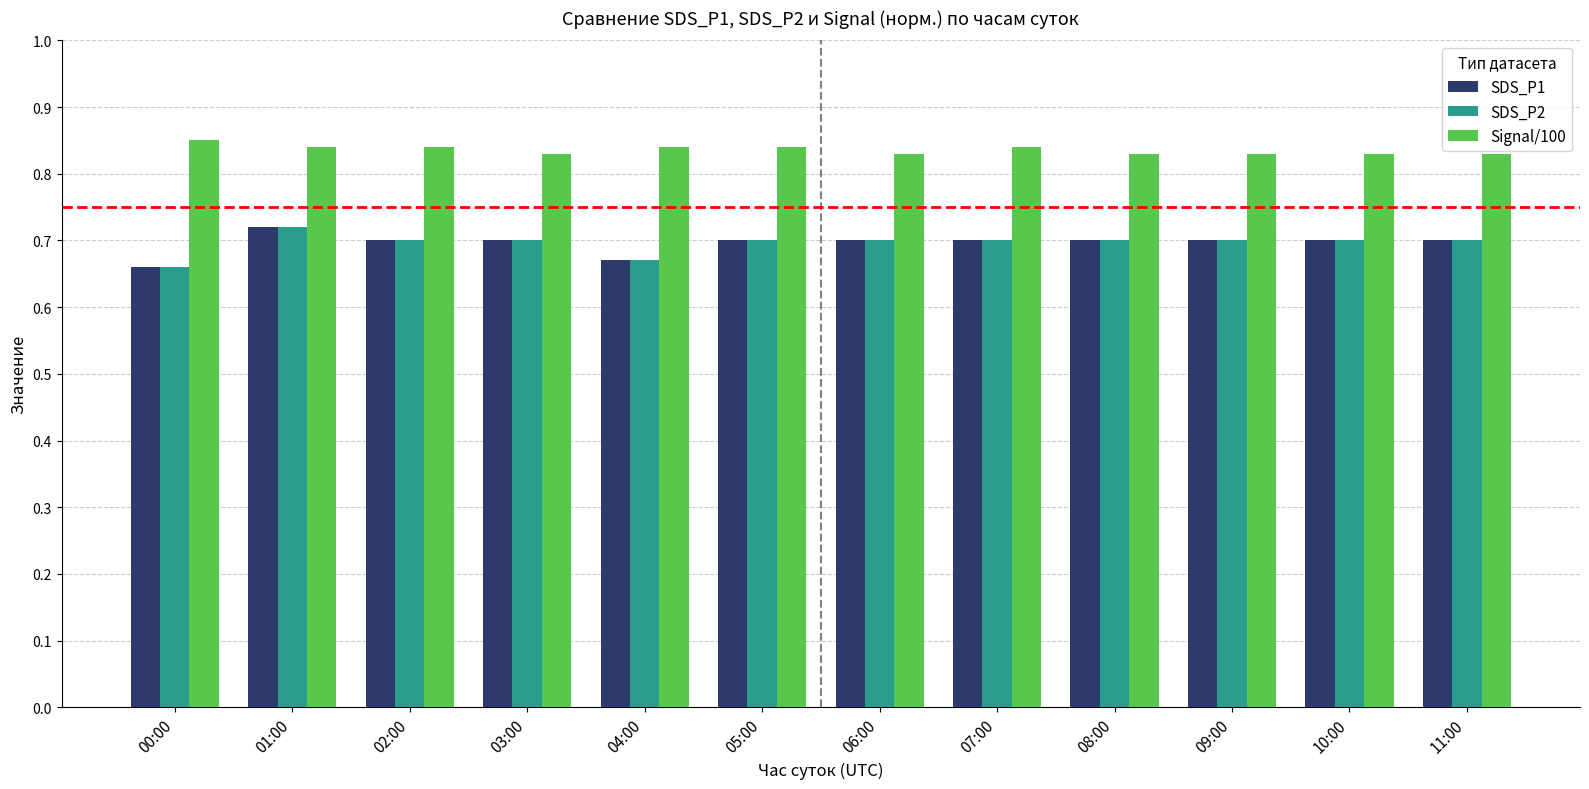

Count the number of categories in the chart.

12